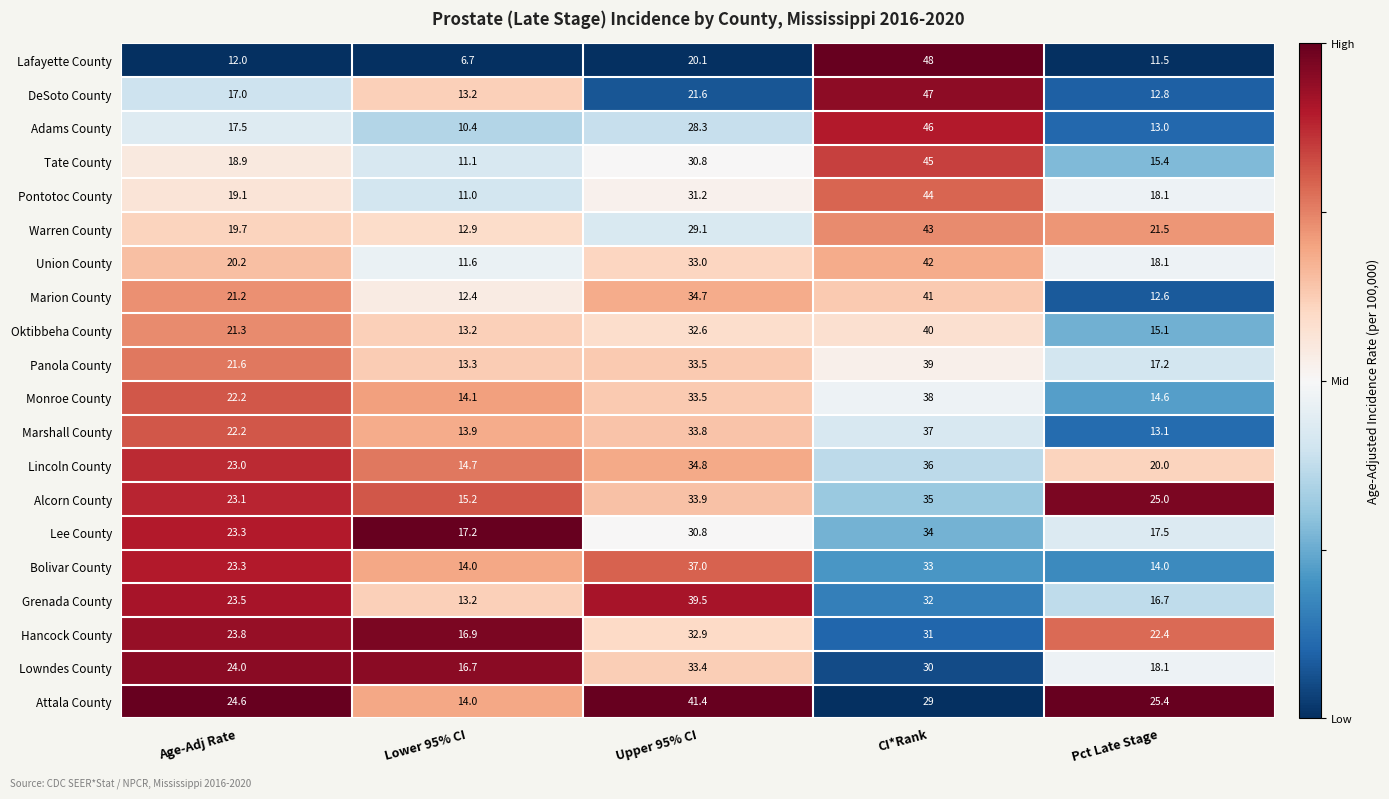

The value of Pontotoc County at Upper 95% CI is 31.2. True or false?

True